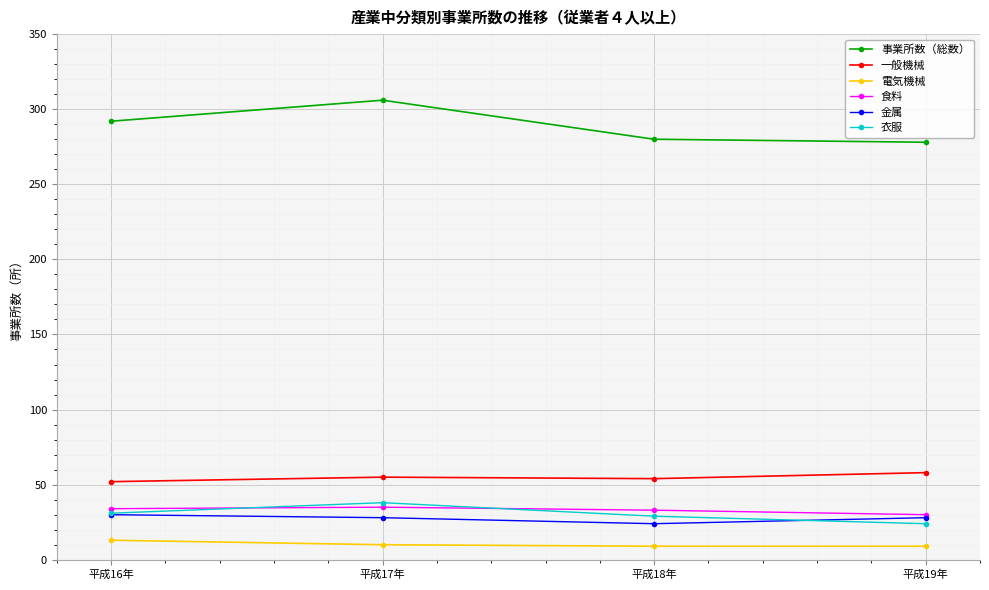

True or false: 事業所数（総数） has a value of 280 at 平成18年.

True